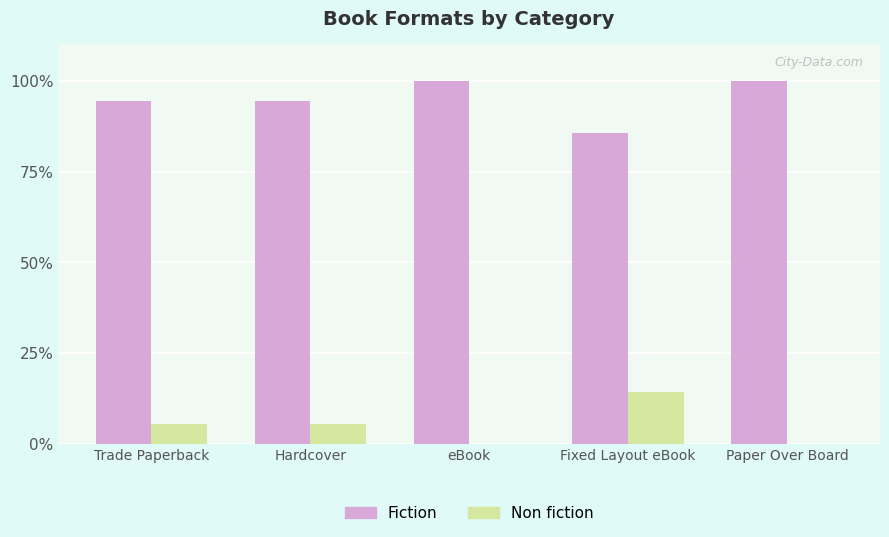

Is the value of Fiction at Paper Over Board greater than the value of Non fiction at Hardcover?

Yes